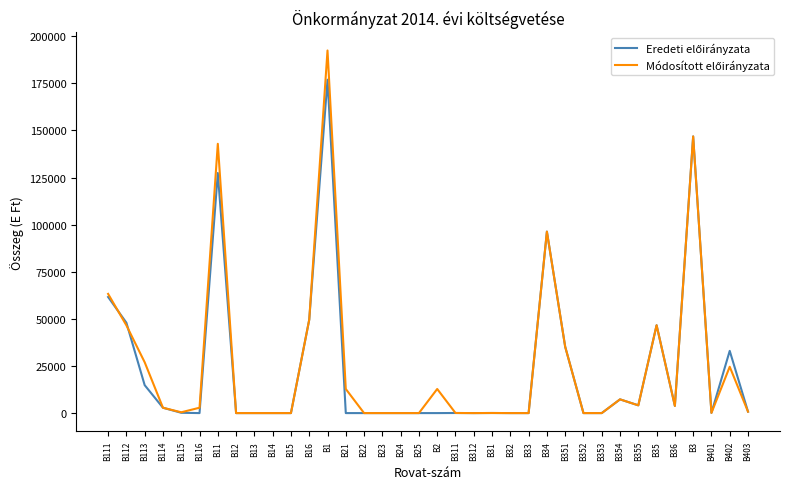

How many lines are shown in the chart?

2